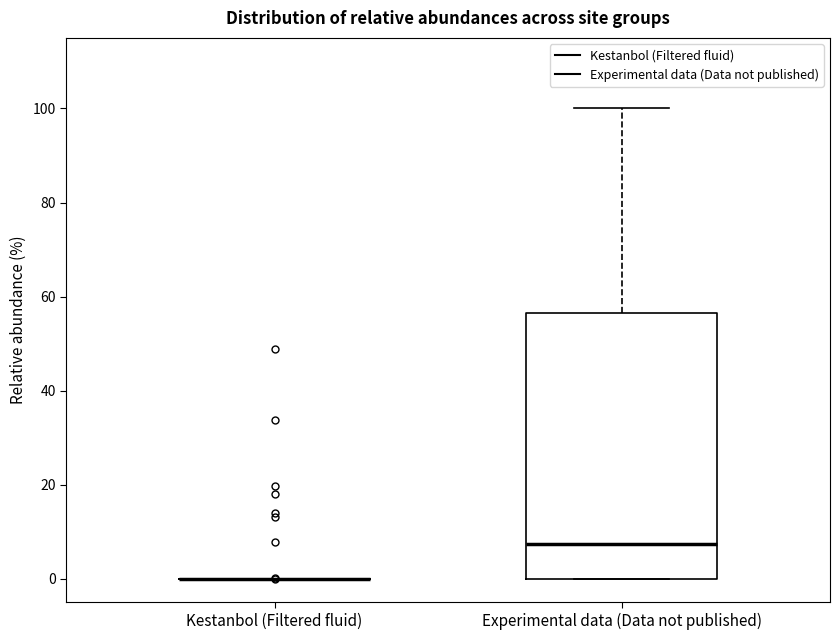

Reading left to right, transcribe this box plot: for each box, give where its median line is, the range the box spans, and where its two whiskers end, as read against the y-axis. The values are not printed on the chart, so give them approximately, as read against the axis.

Kestanbol (Filtered fluid): box collapsed to a line at 0, whiskers 0 to 0
Experimental data (Data not published): median 8, box 0 to 56, whiskers 0 to 100